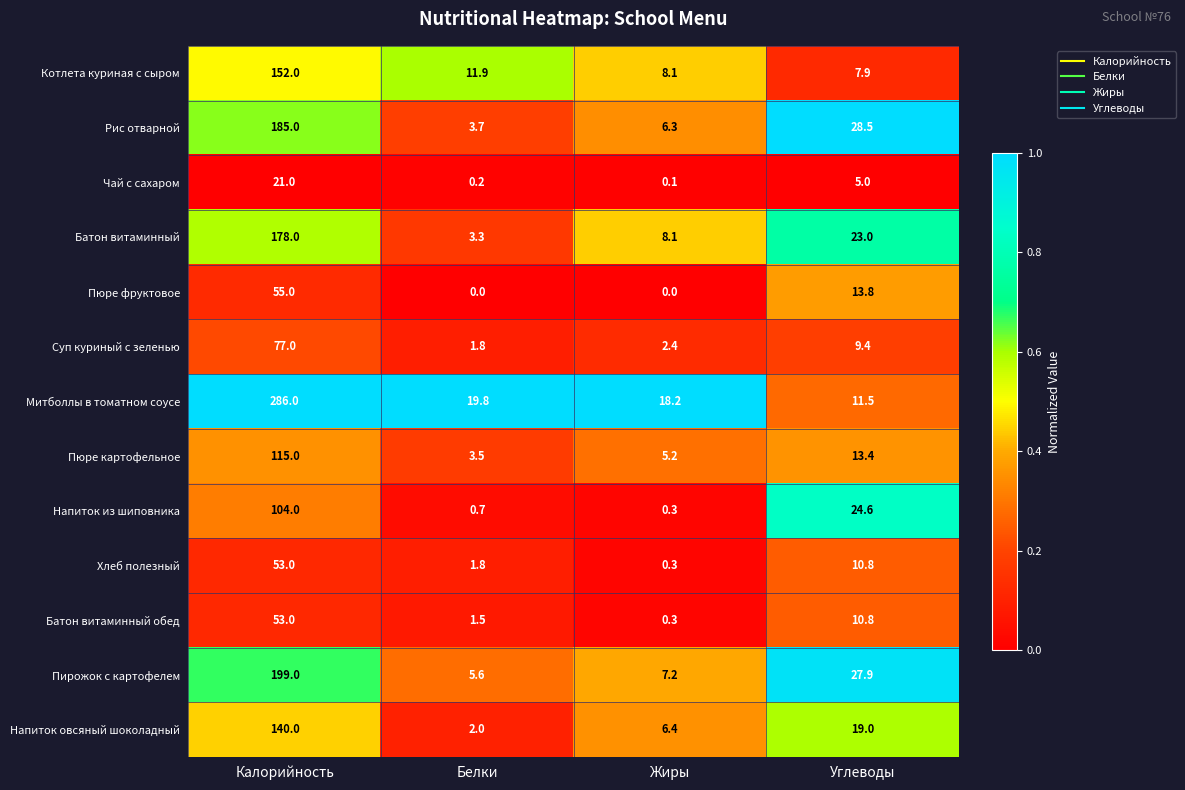

What is the difference between the second highest and minimum values in the Котлета куриная с сыром series?

4.0